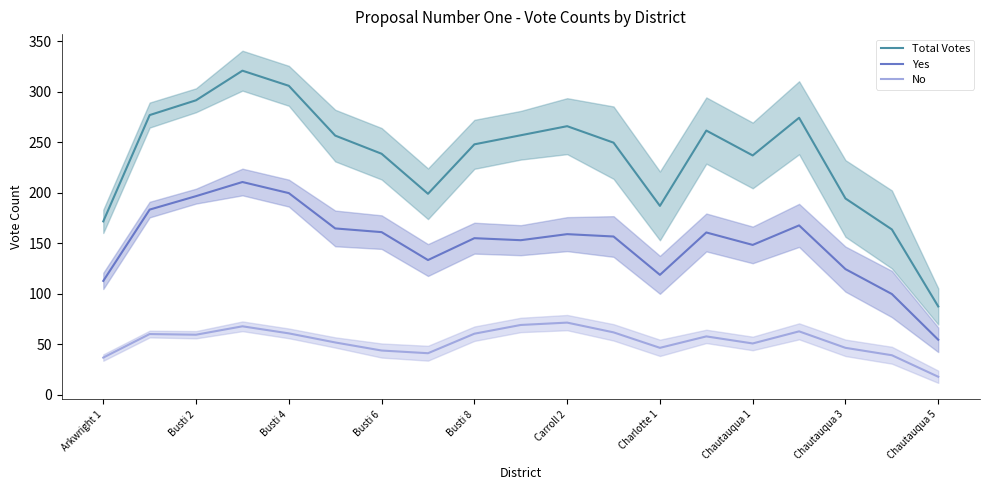

True or false: Yes and No intersect in this chart.

False